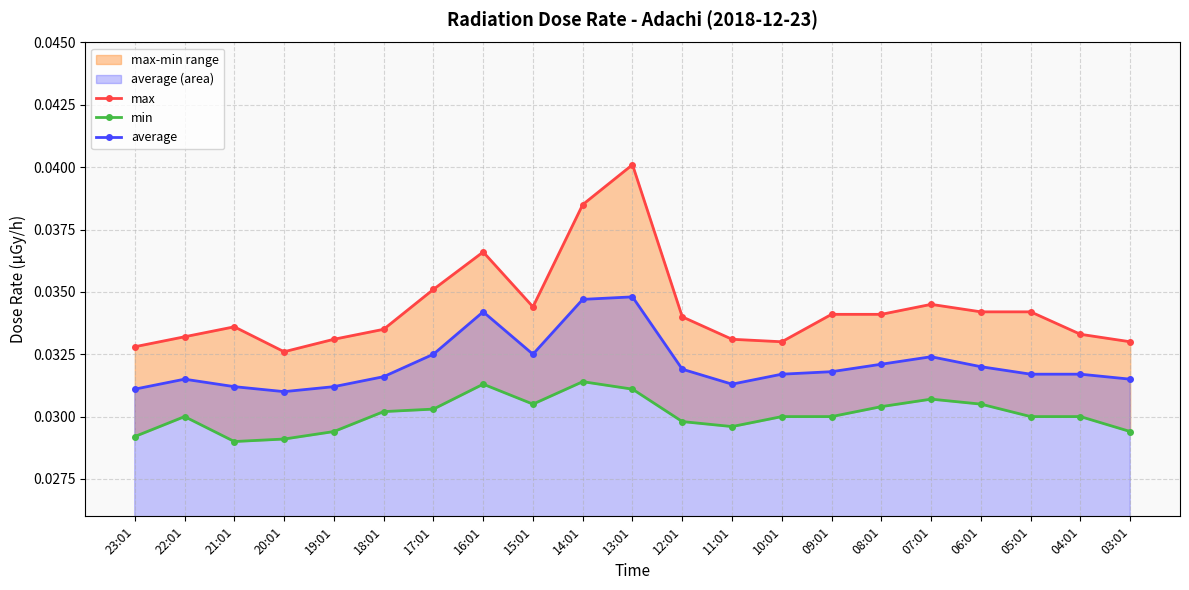

What is the sum of the min values at 15:01 and 03:01?

0.1